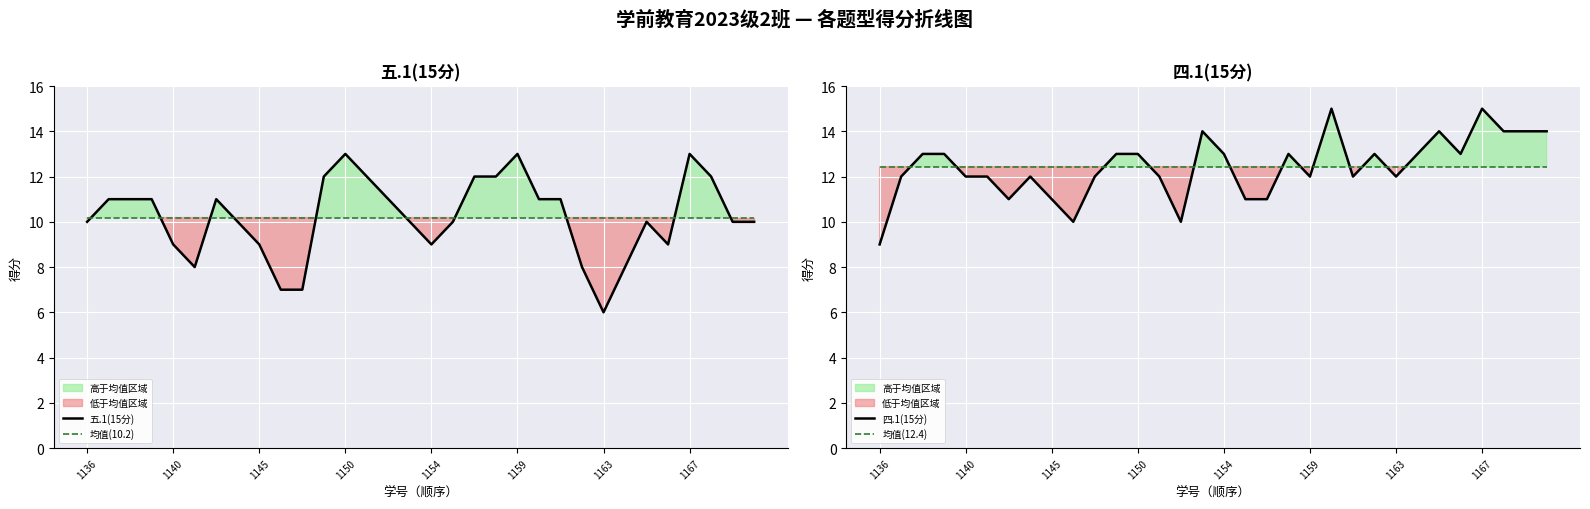

Rank the series by their maximum value, from highest to lowest.

四.1(15分), 五.1(15分), 均值(12.4), 均值(10.2)